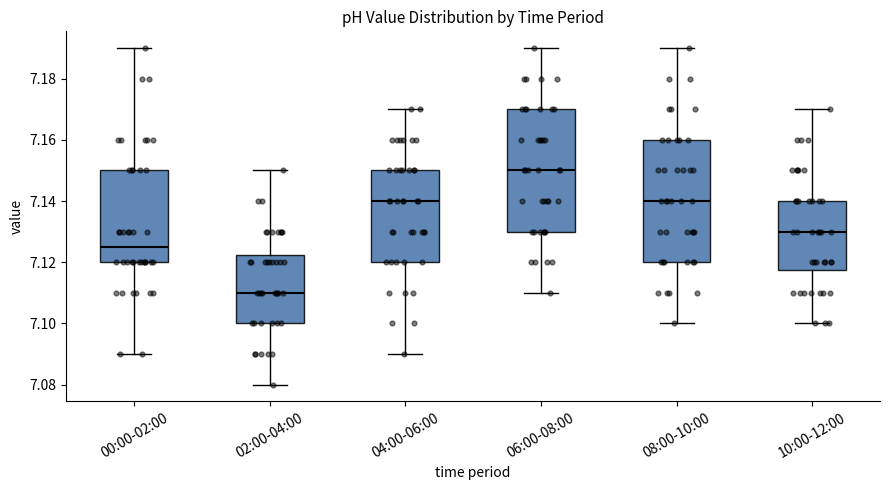

Where is the upper edge of the box for 00:00-02:00 on the y-axis? The values are not printed on the chart, so give them approximately, as read against the axis.

7.150